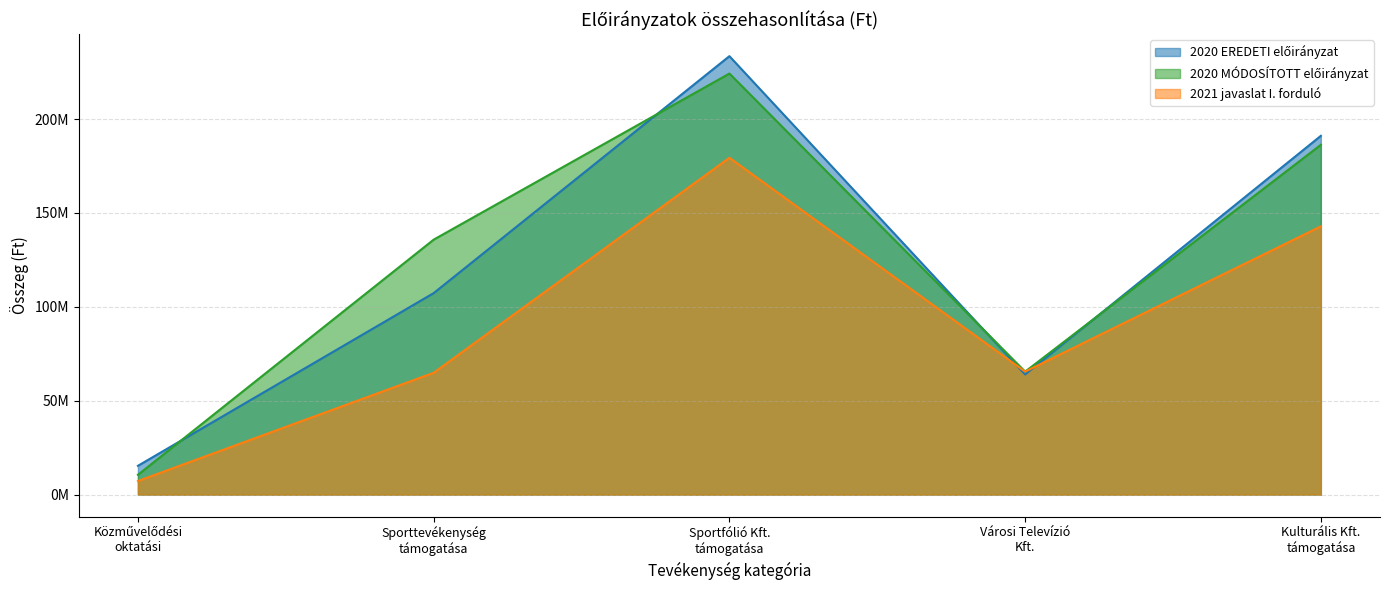

What is the spread (max minus min) of values at Városi Televízió
Kft.?

1500000